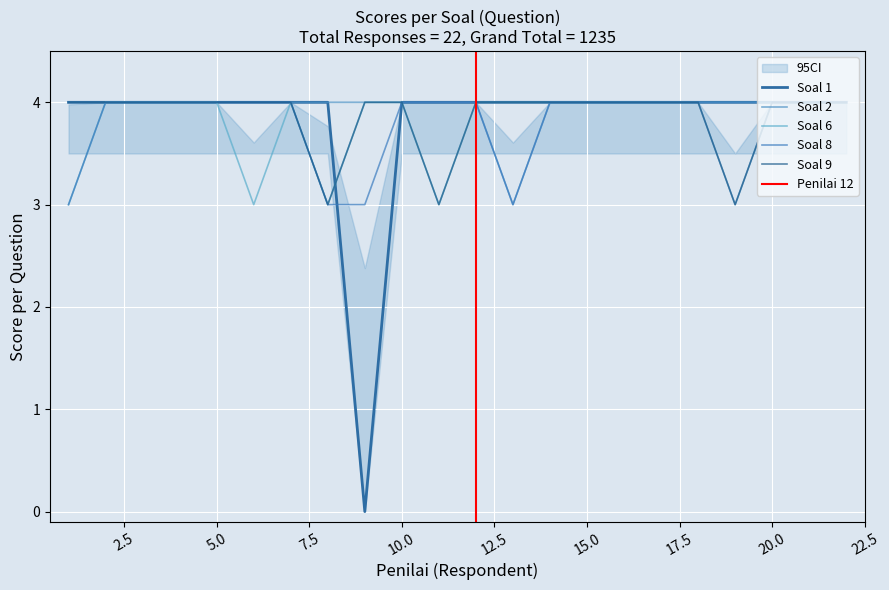

How many lines are shown in the chart?

5